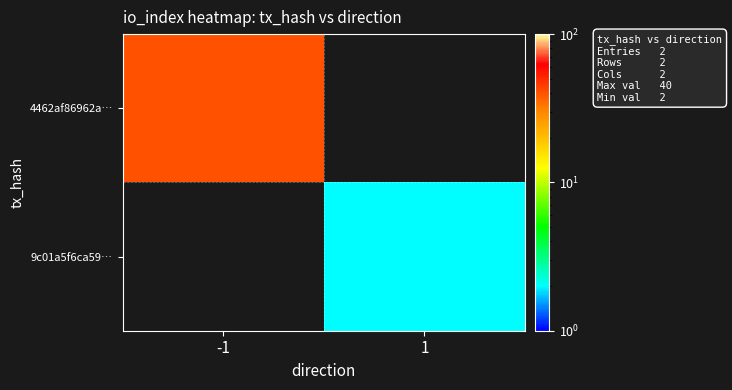

At how many categories does at least one series exceed 10?

1